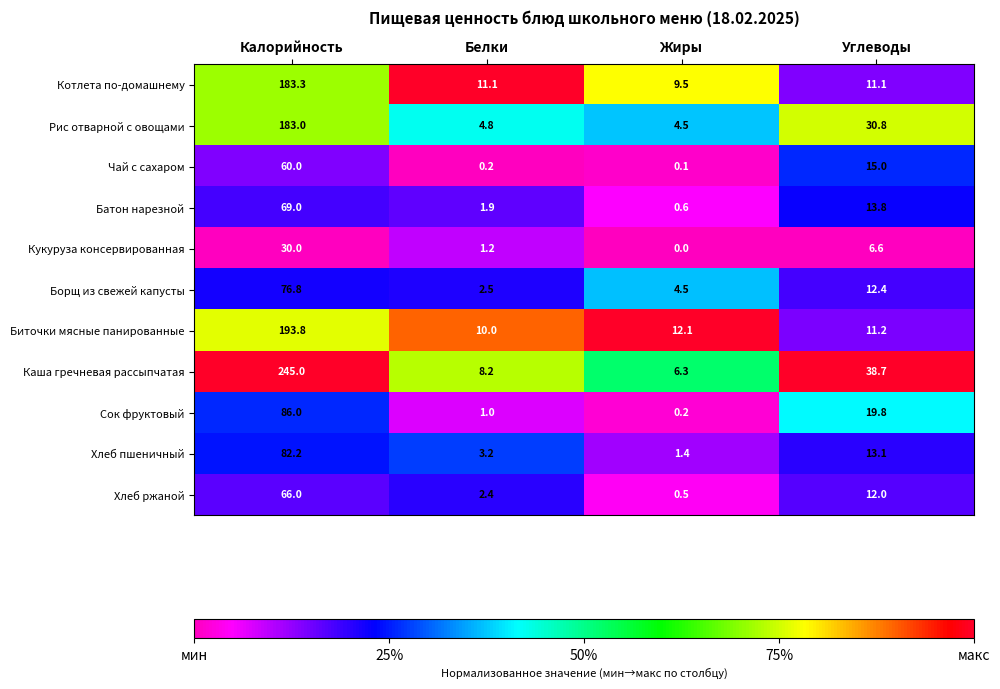

What is the sum of the Чай с сахаром values at Калорийность and Углеводы?

75.0